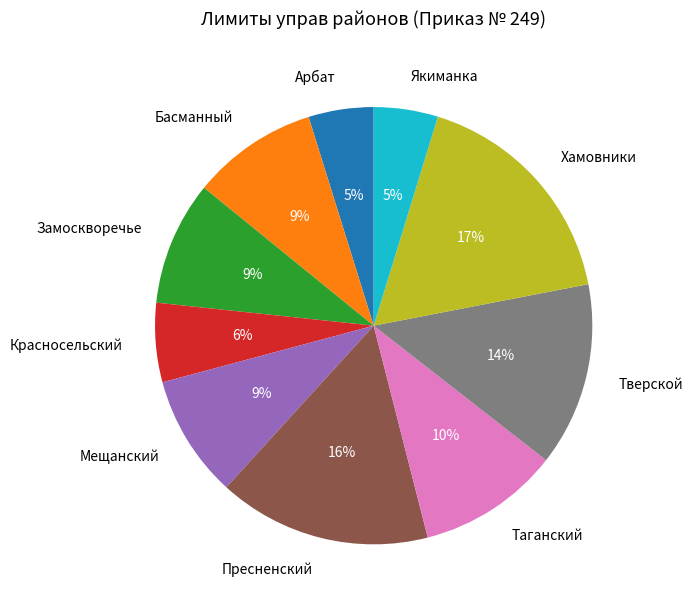

To the nearest percent, what is the difference between the largest and smallest slice percentages?

12%